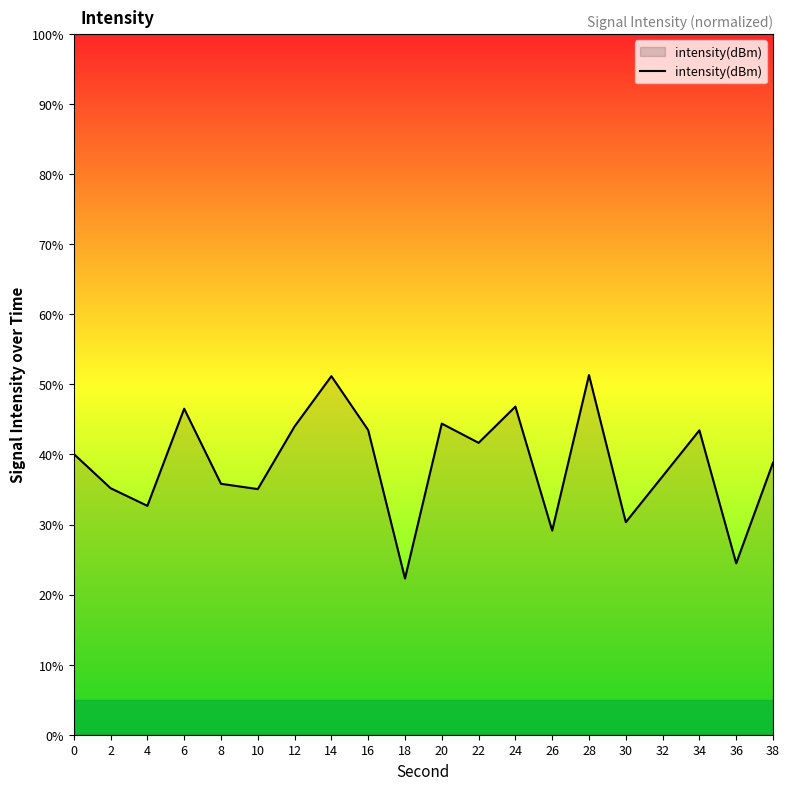

What is the minimum value shown in the chart?

22.3